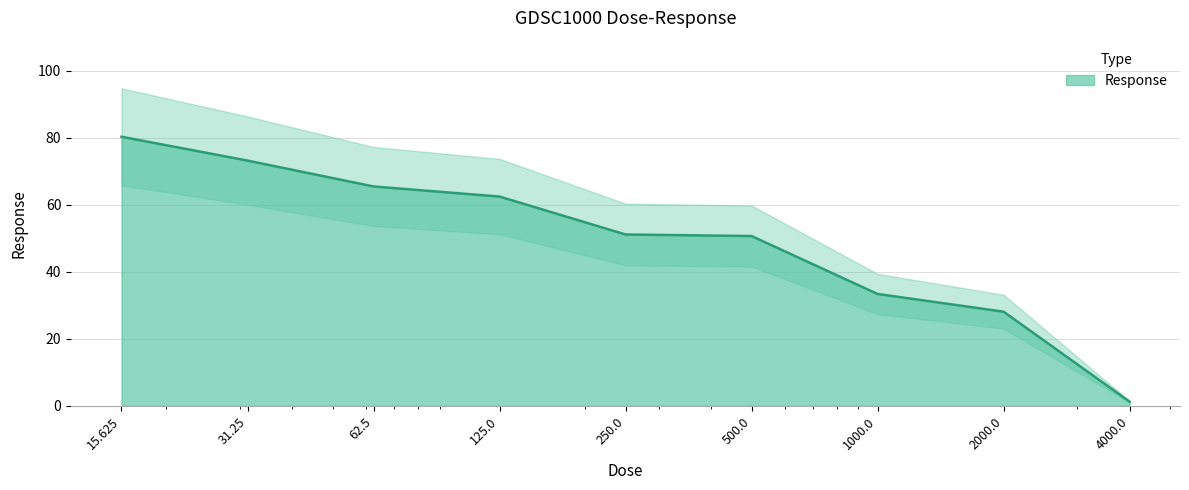

List the labels in order of value, smallest first.

4000.0, 2000.0, 1000.0, 500.0, 250.0, 125.0, 62.5, 31.25, 15.625